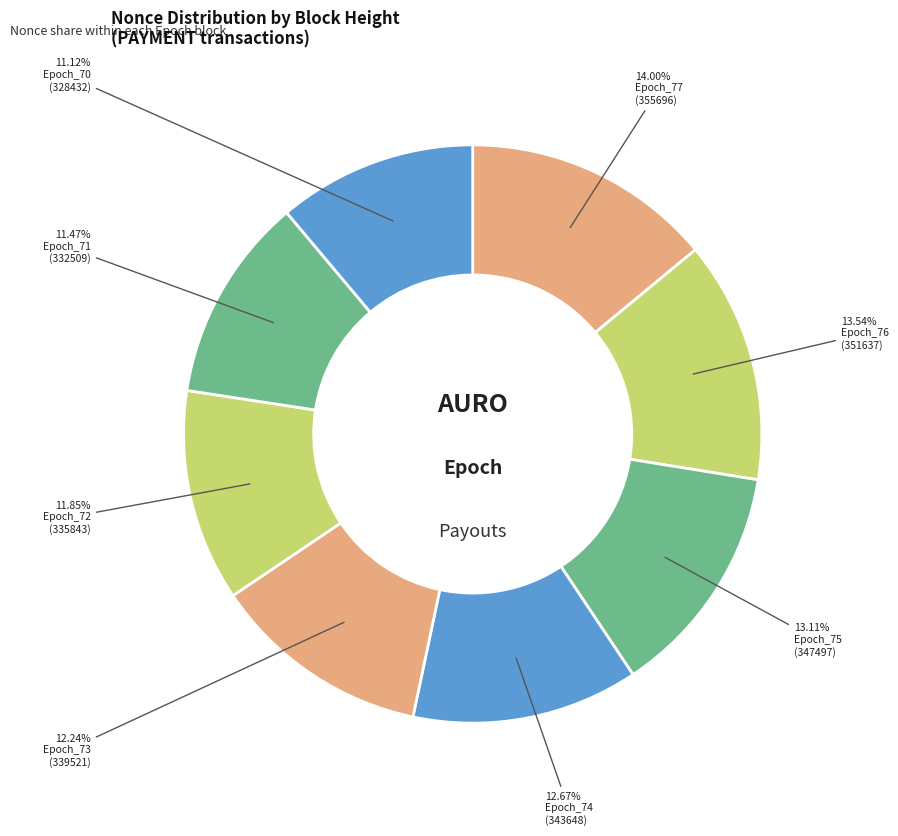

Count the number of slices in the pie.

8